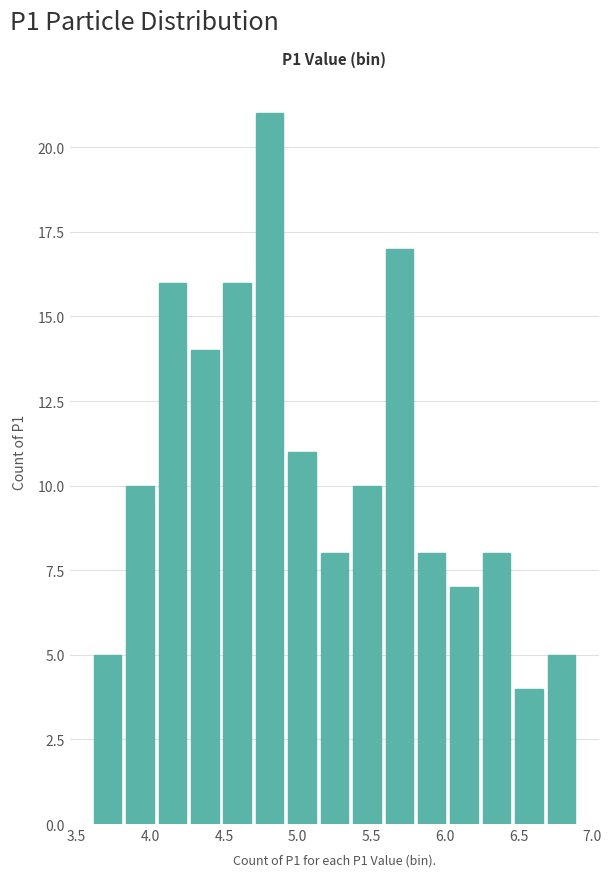

Reading left to right, transcribe this chart: for each bar, give the range it covers on the x-axis and its height. Neither the bar edges nor the heights are printed on the chart, so give them approximately, as read against the axes.

3.60 to 3.82: 5
3.82 to 4.04: 10
4.04 to 4.26: 16
4.26 to 4.48: 14
4.48 to 4.70: 16
4.70 to 4.92: 21
4.92 to 5.14: 11
5.14 to 5.36: 8
5.36 to 5.58: 10
5.58 to 5.80: 17
5.80 to 6.02: 8
6.02 to 6.24: 7
6.24 to 6.46: 8
6.46 to 6.68: 4
6.68 to 6.90: 5